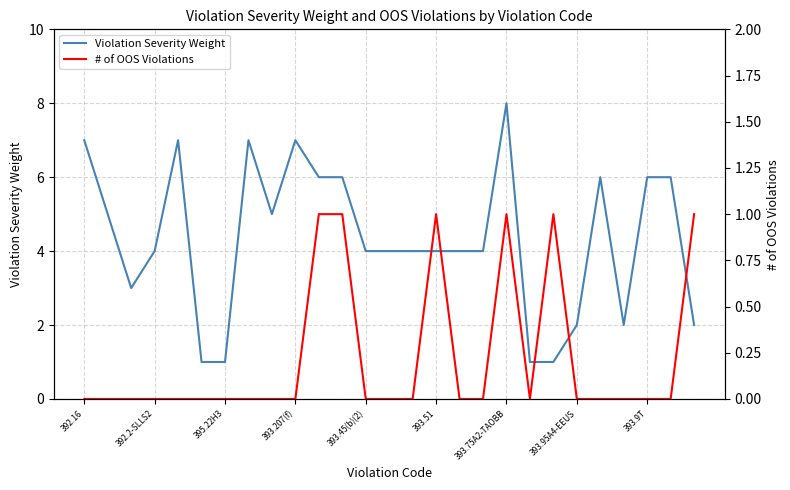

At how many categories does at least one series exceed 2?

20